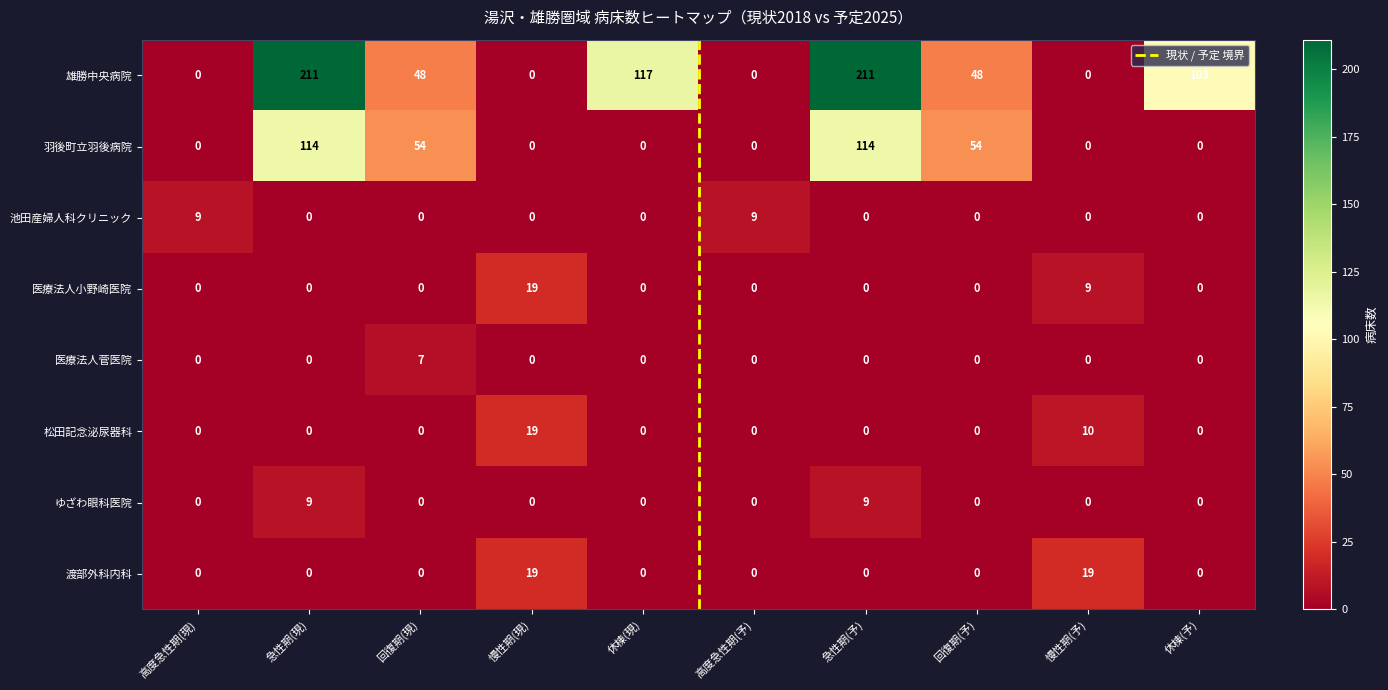

What is the highest value of the ゆざわ眼科医院 series?

9